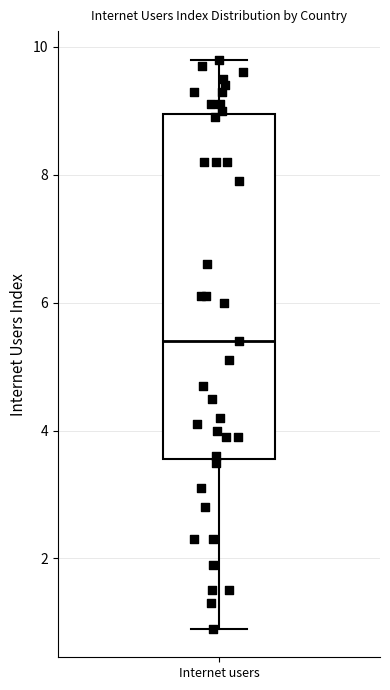

Read this box plot against the y-axis: the position of the median line, the range covered by the box, and the ends of both whiskers. The values are not printed on the chart, so give them approximately, as read against the axis.

median 5.4, box 3.6 to 9.0, whiskers 1.0 to 9.8